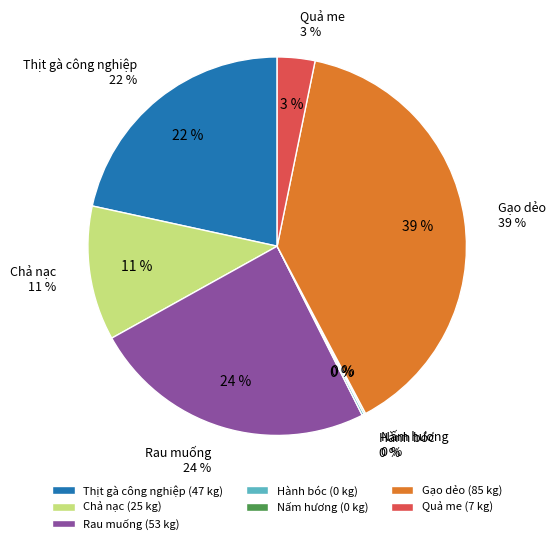

Rank the categories by value from lowest to highest.

Nấm hương, Hành bóc, Quả me, Chả nạc, Thịt gà công nghiệp, Rau muống, Gạo dẻo